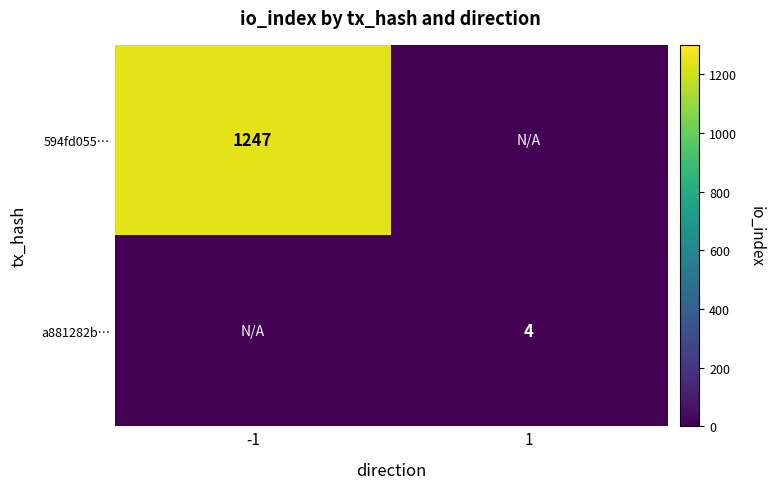

Is it true that 594fd055… equals 1247 at -1?

True